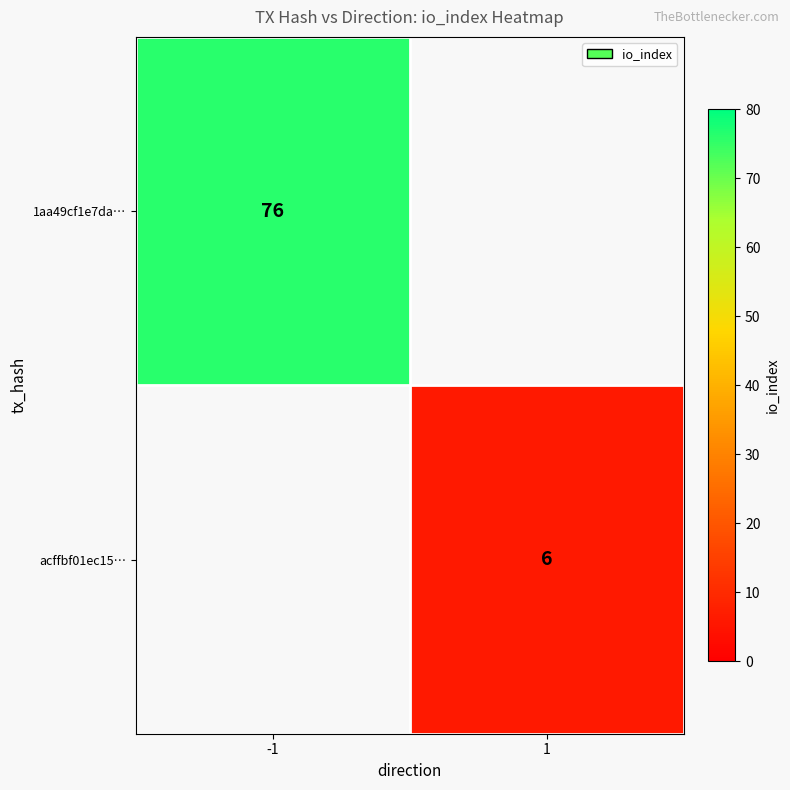

Is it true that acffbf01ec15… equals 6 at 1?

True